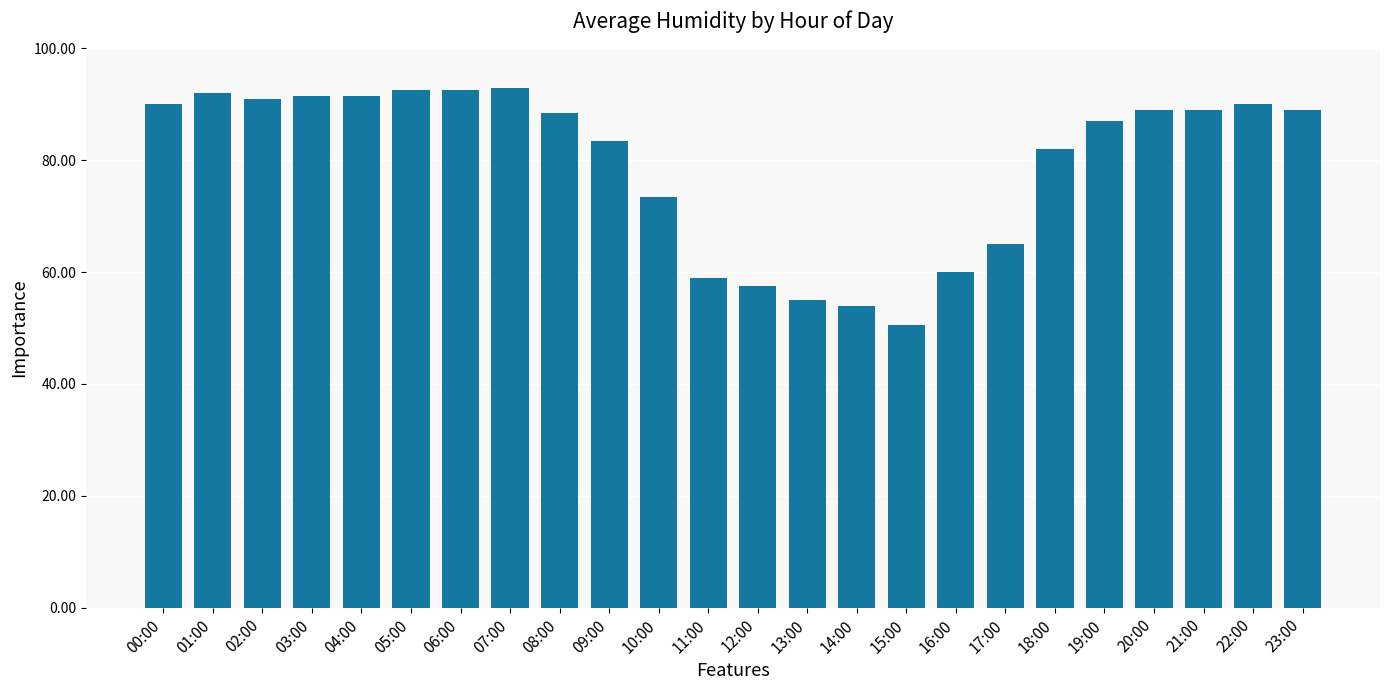

What is the minimum value shown in the chart?

50.5